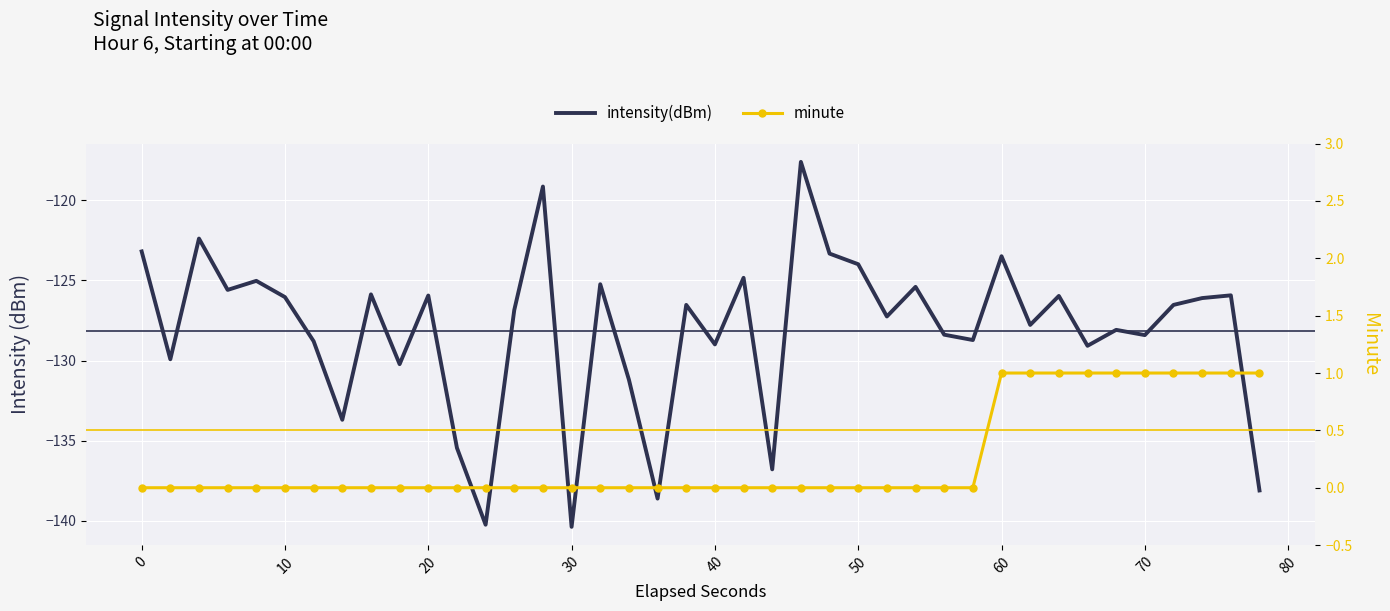

True or false: intensity(dBm) and minute intersect in this chart.

False